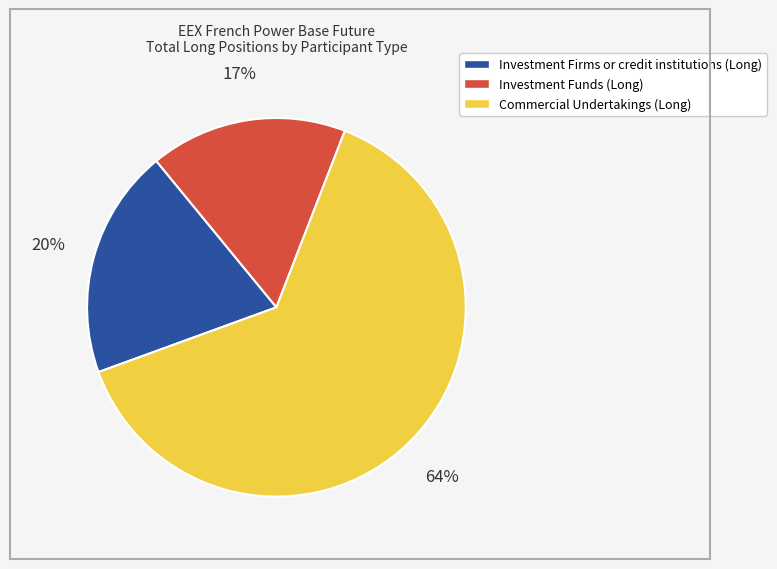

Which category has the smallest portion of the pie?

Investment Funds (Long)